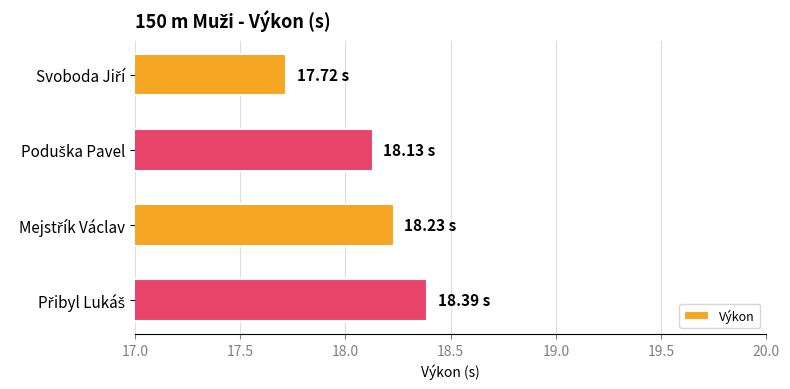

What is the average value?

18.1